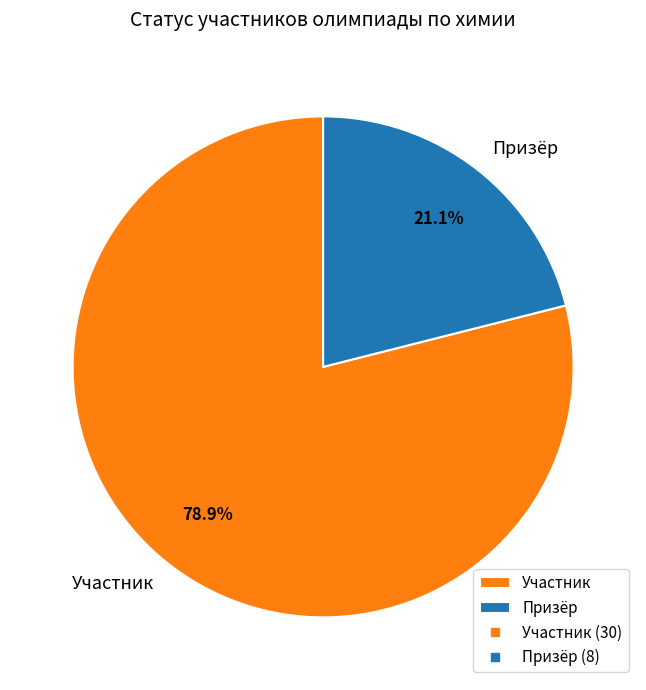

True or false: Призёр accounts for 9% of the total.

False